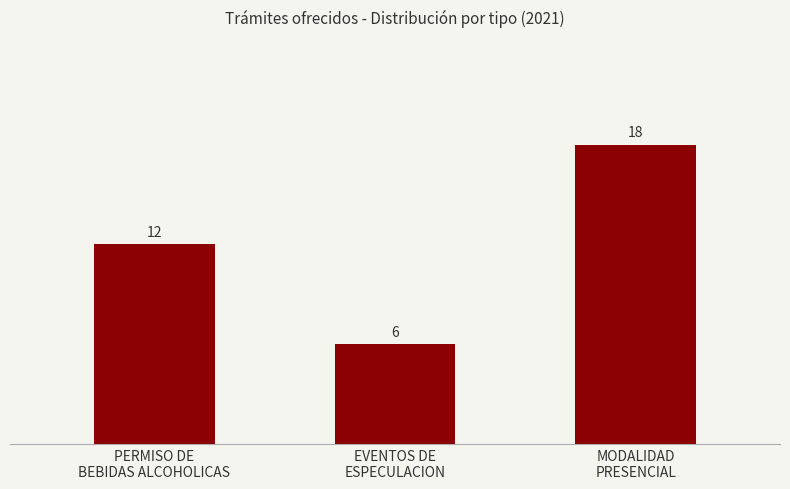

List the labels in order of value, smallest first.

EVENTOS DE
ESPECULACION, PERMISO DE
BEBIDAS ALCOHOLICAS, MODALIDAD
PRESENCIAL